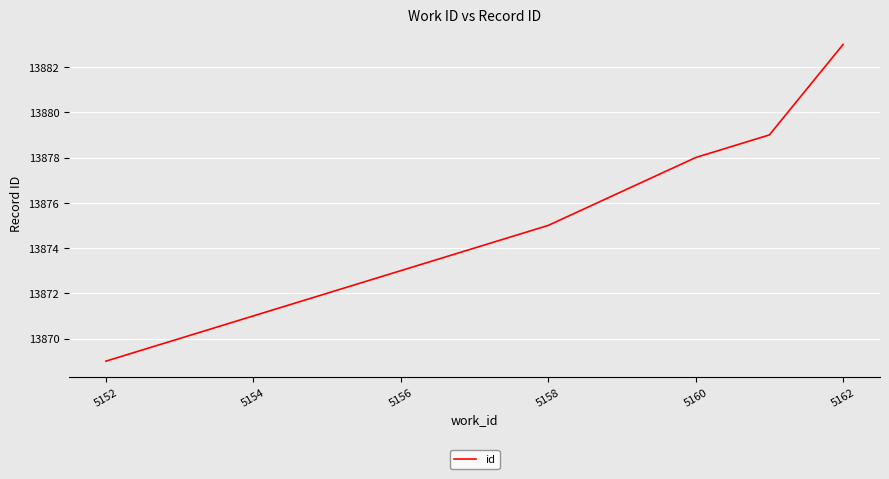

What is the difference between the second highest and second lowest values?

9